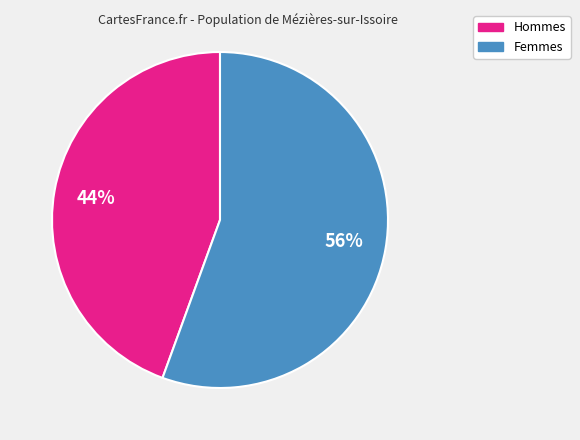

Is there a majority slice in this chart?

Yes